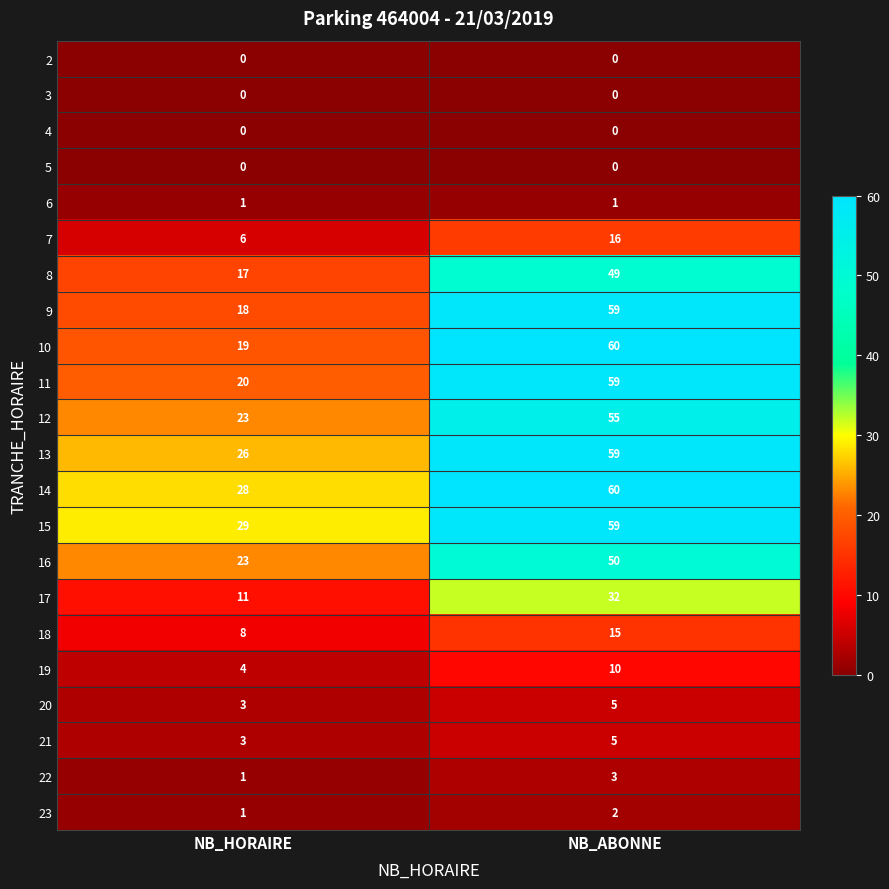

List the labels in order of 15 value, largest first.

NB_ABONNE, NB_HORAIRE